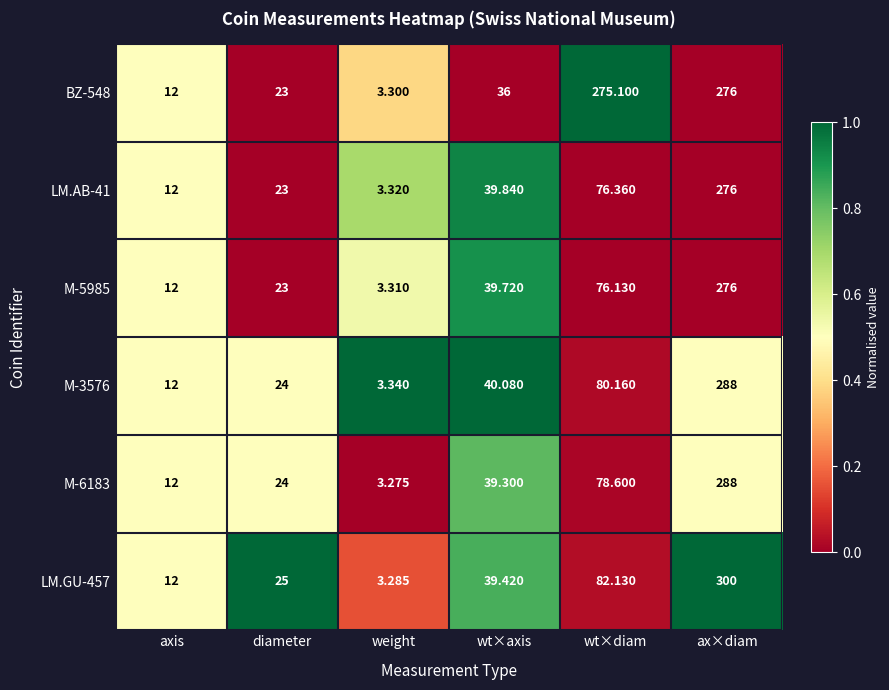

Which category has the lowest value across all series?

weight